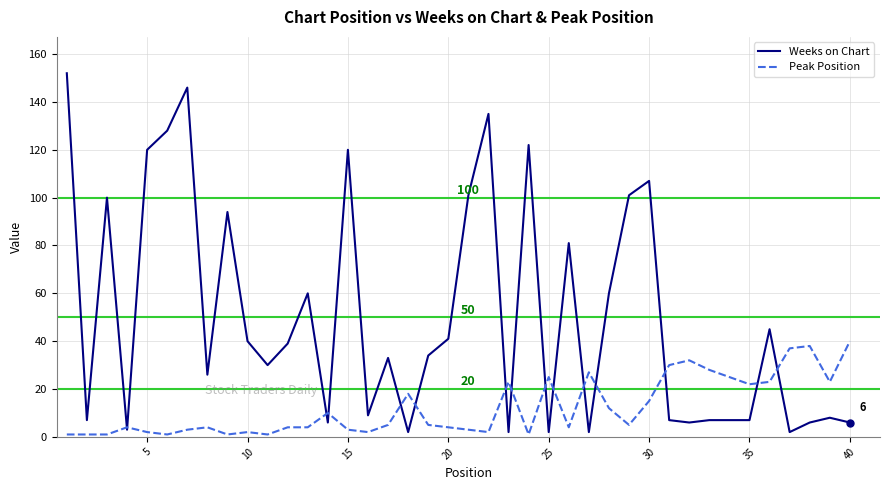

True or false: Peak Position and Weeks on Chart cross at least once.

True